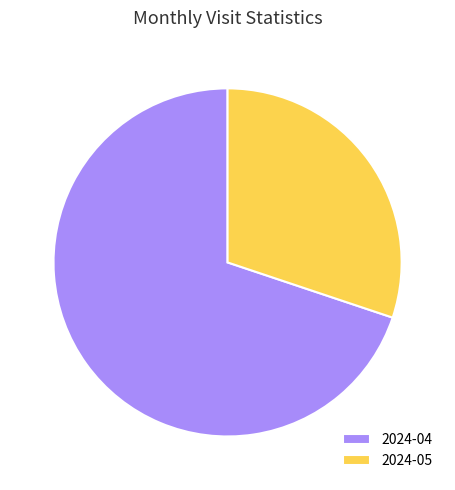

True or false: 2024-04 accounts for 59% of the total.

False